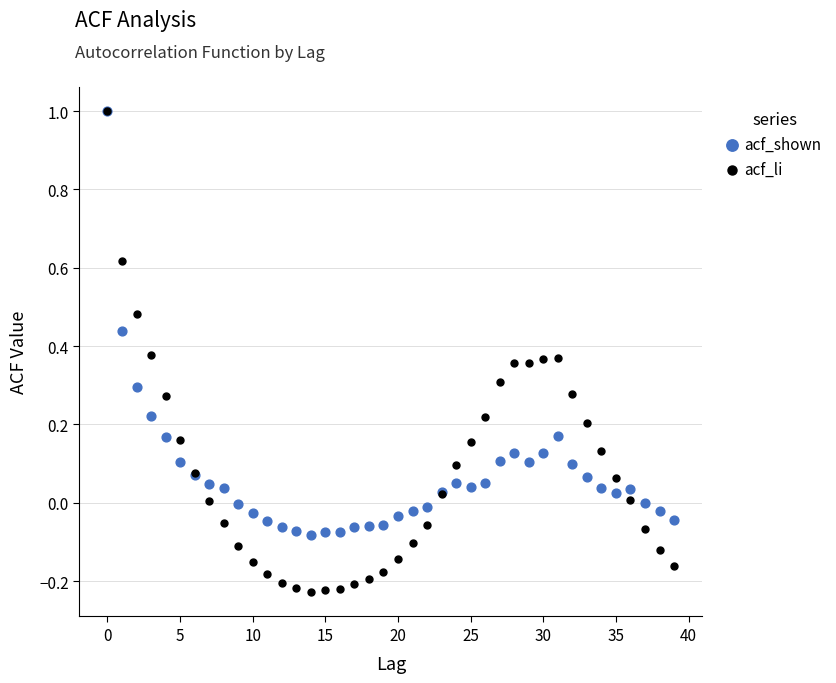

What are all the series names shown in the legend?

acf_shown, acf_li